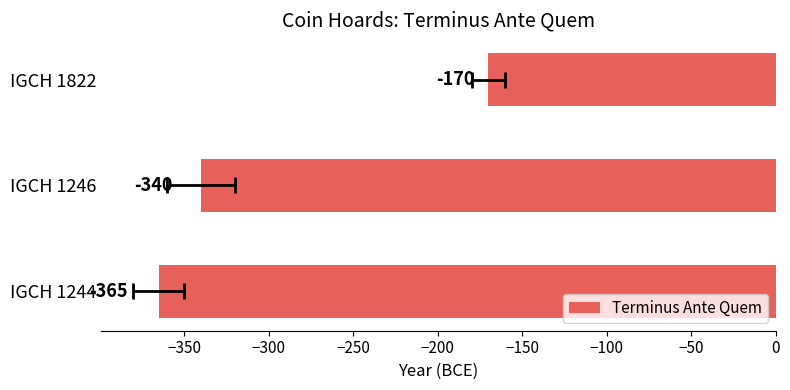

How many values are between -365 and -170?

3